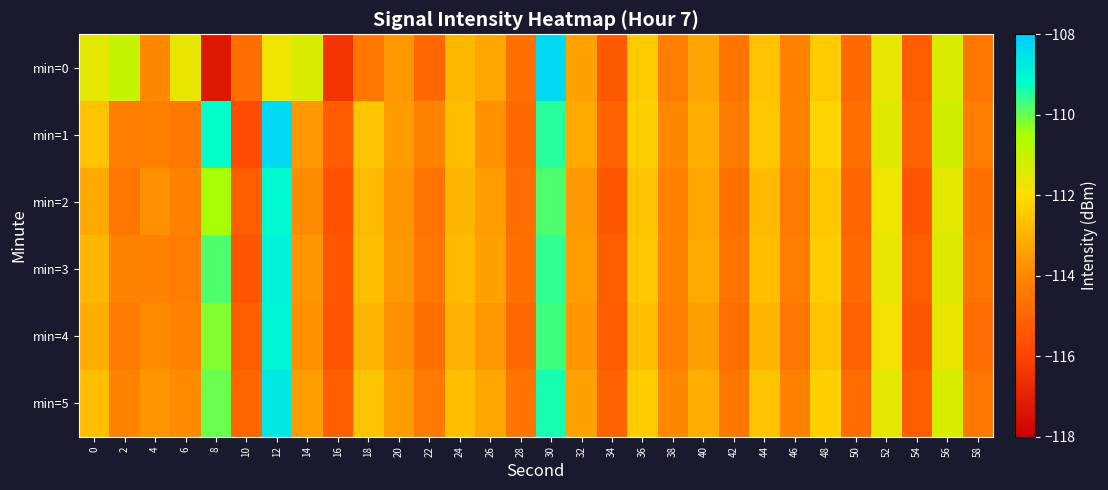

At which category does the chart reach its minimum across all series?

8